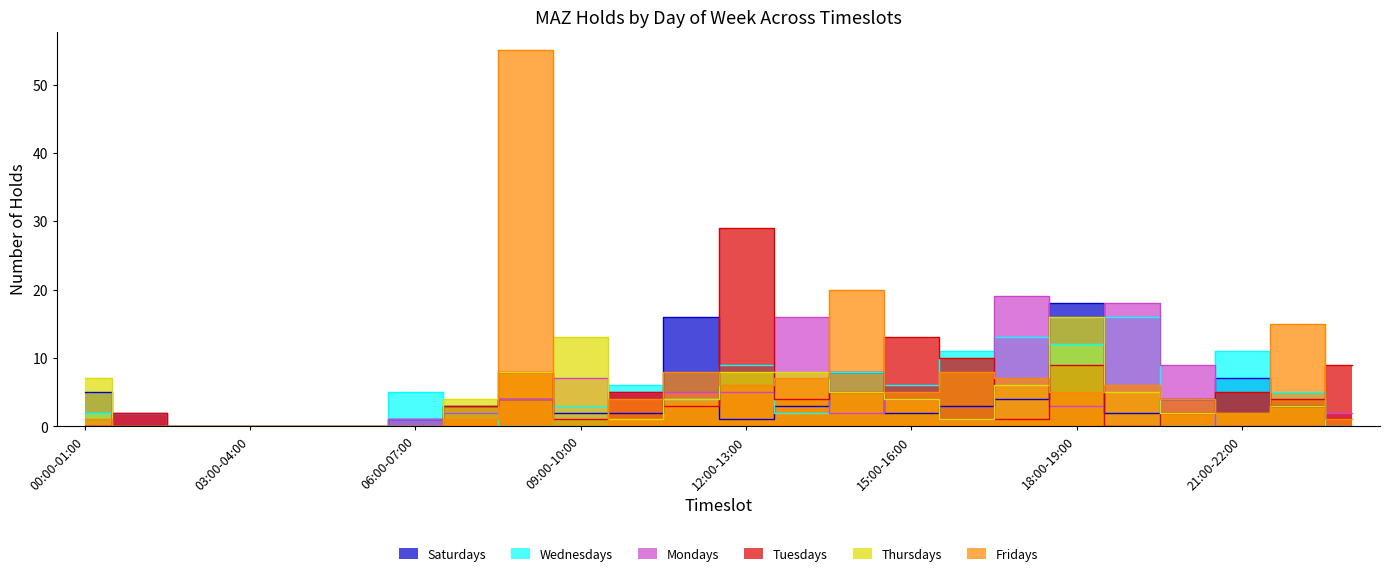

At which category is the sum across all series the highest?

08:00-09:00